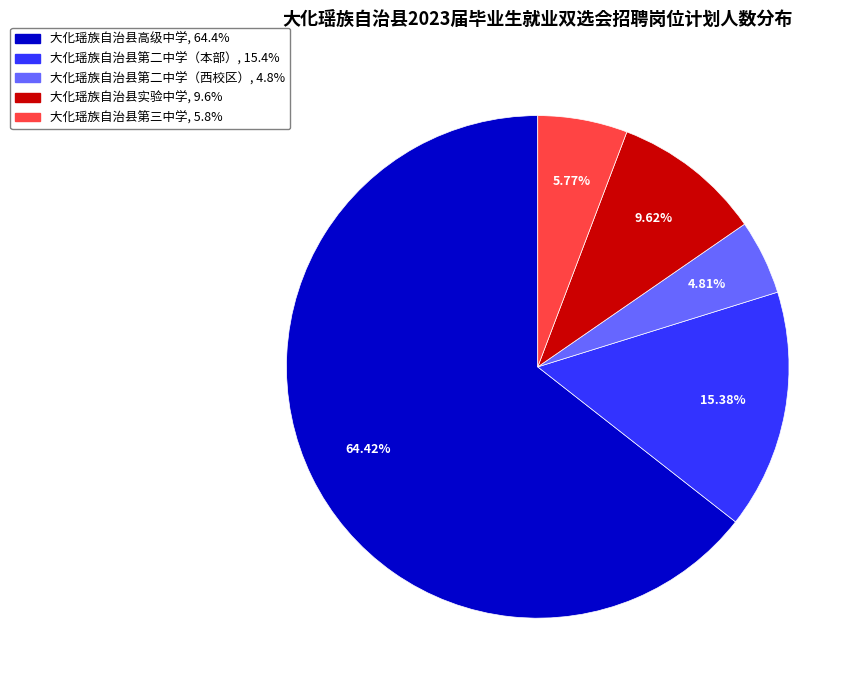

Which slice is the smallest?

大化瑶族自治县第二中学（西校区）